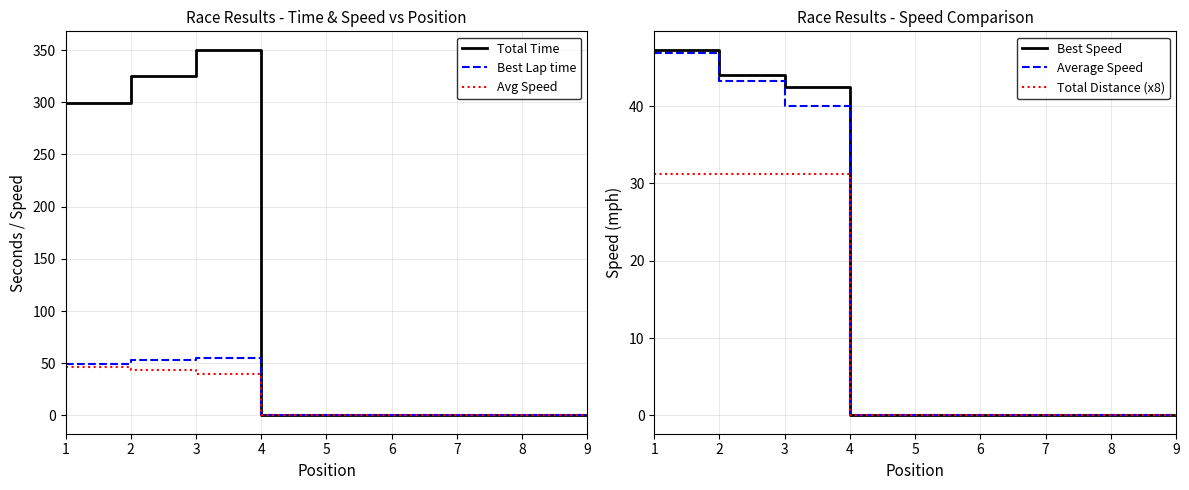

What is the maximum value for Avg Speed?

46.8